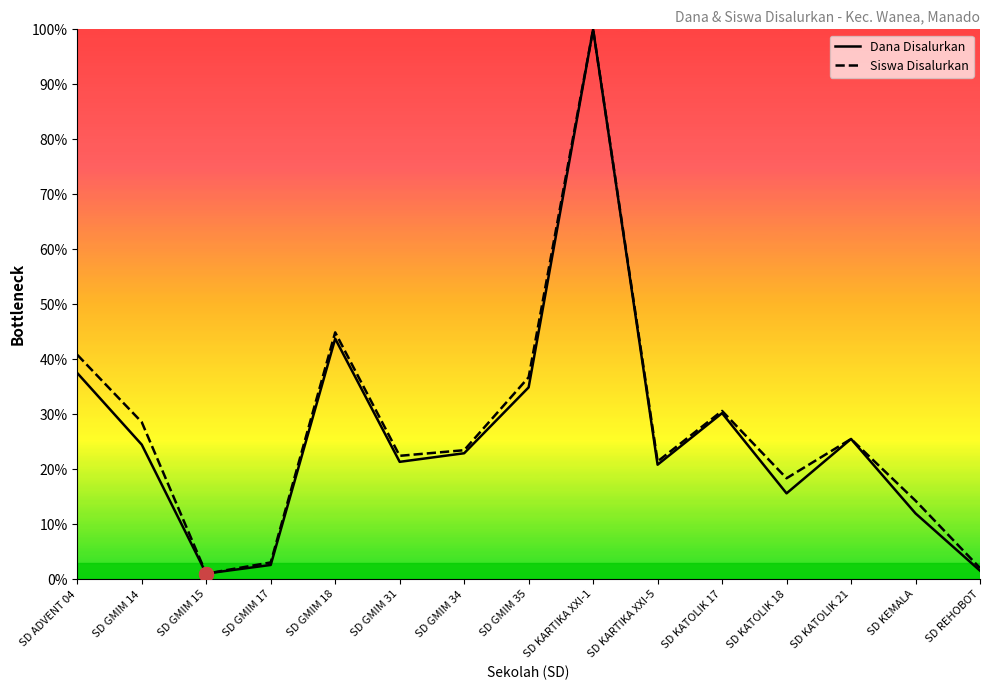

Is it true that Siswa Disalurkan equals 1.8 at SD GMIM 17?

False